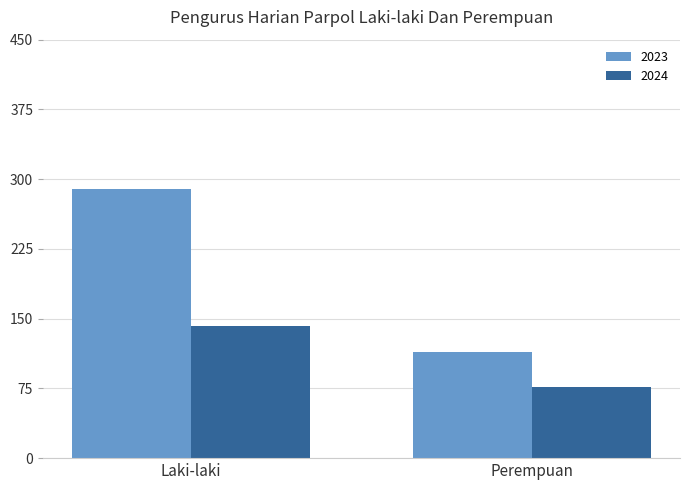

What is the total value across all series at Perempuan?

191